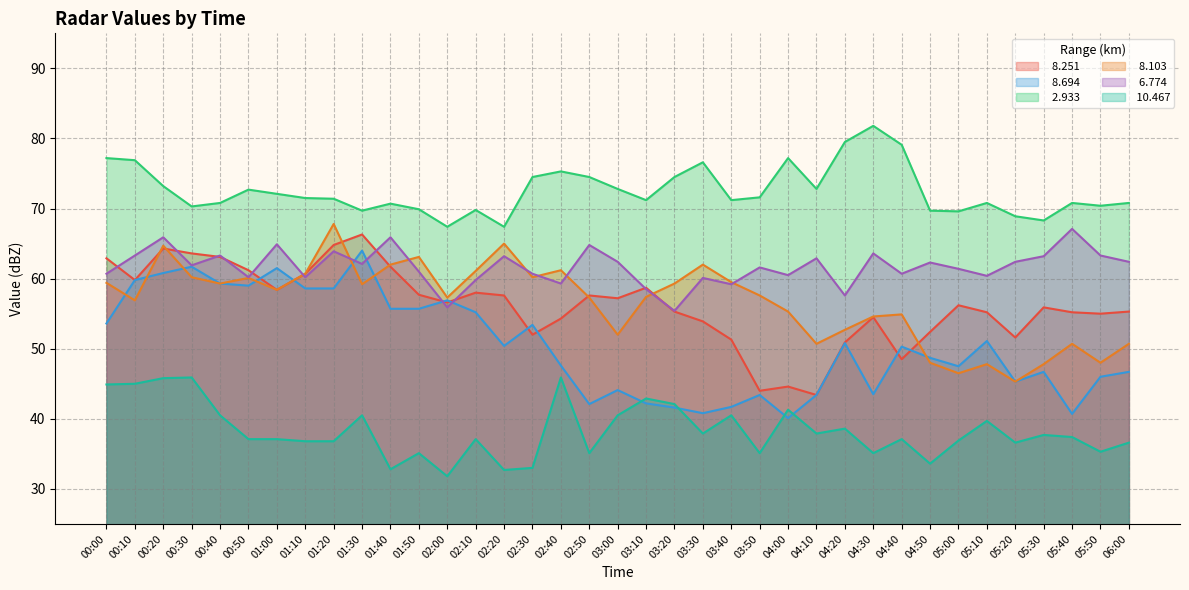

How many values in the   6.774 series are below 61?

15